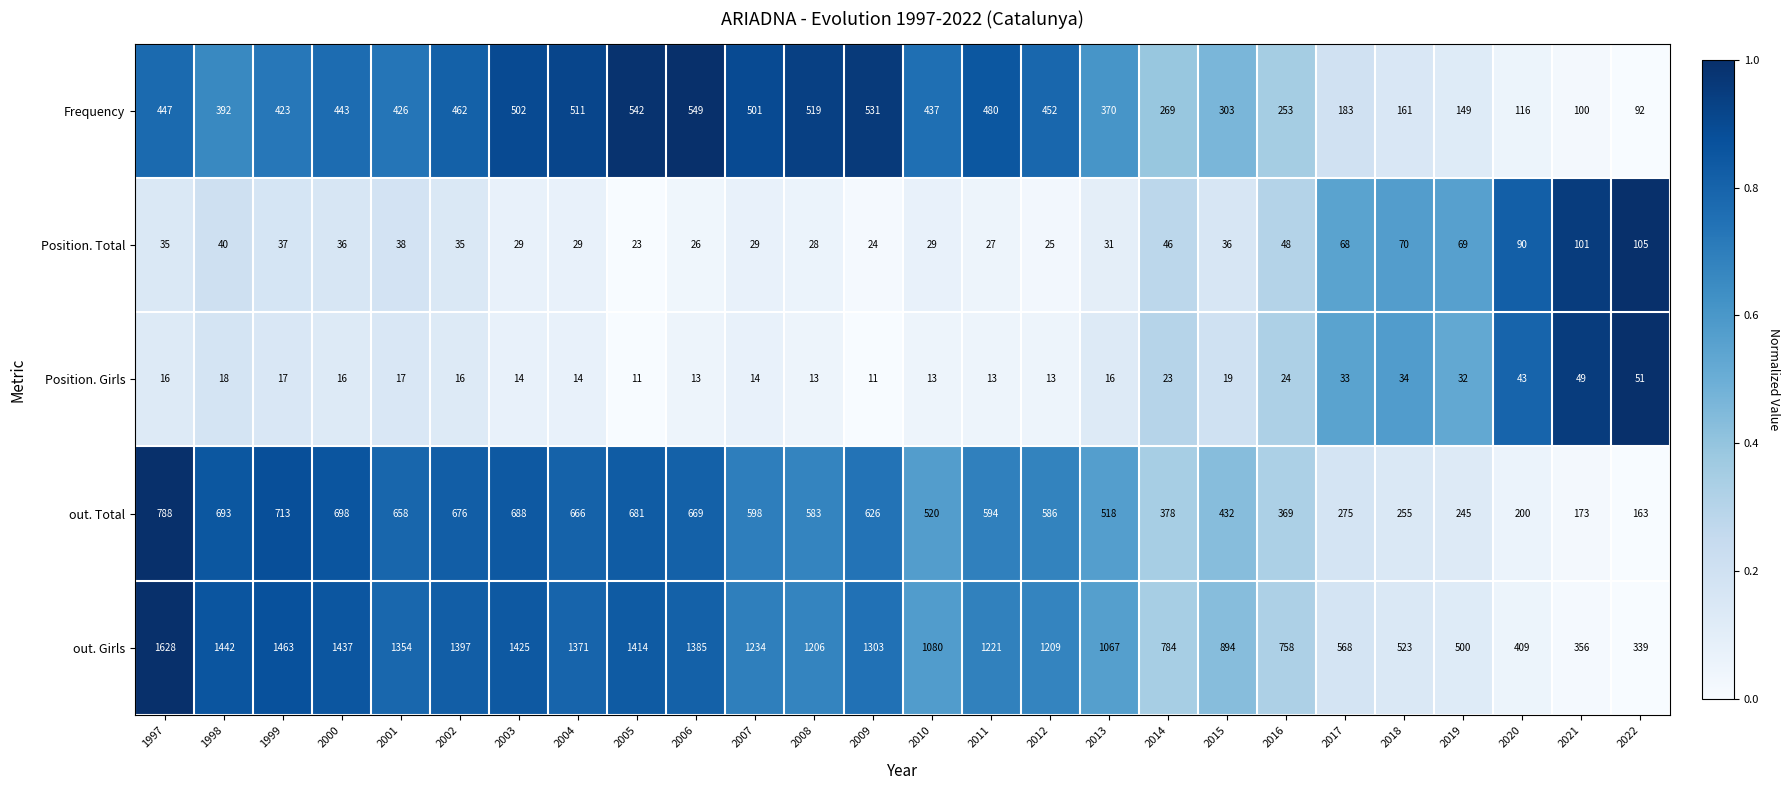

What is the spread (max minus min) of values at 2003?

1411